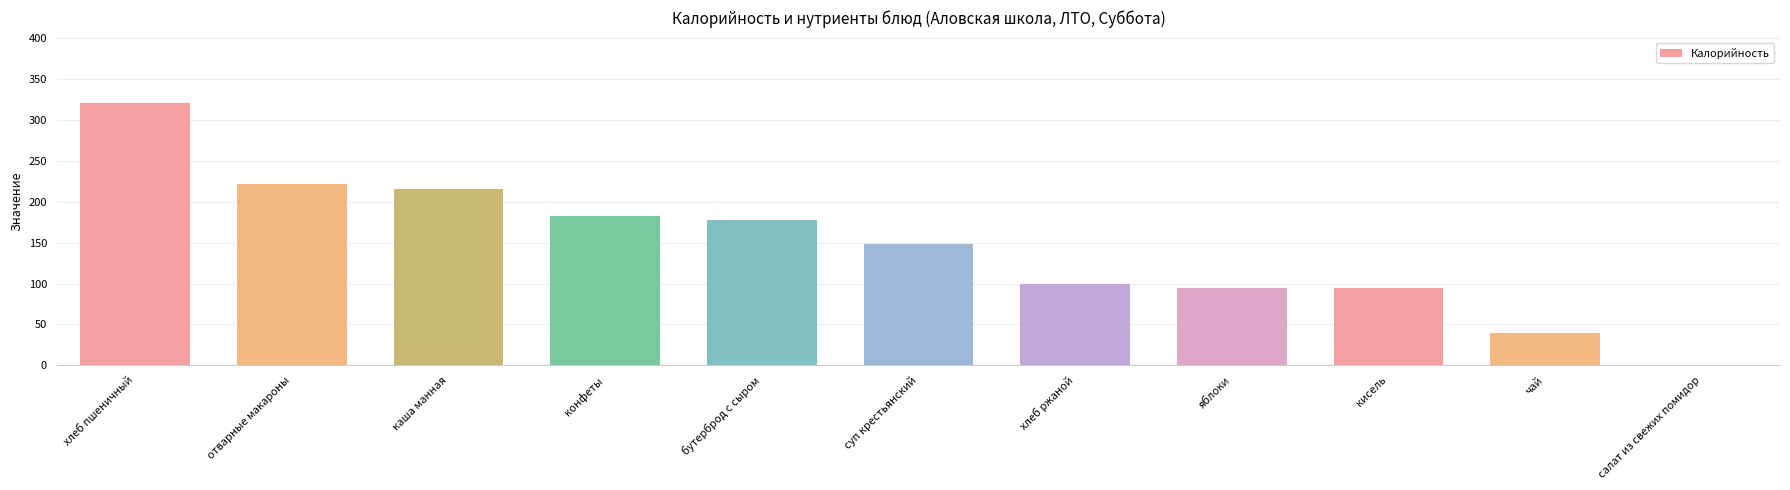

Count the number of categories in the chart.

11